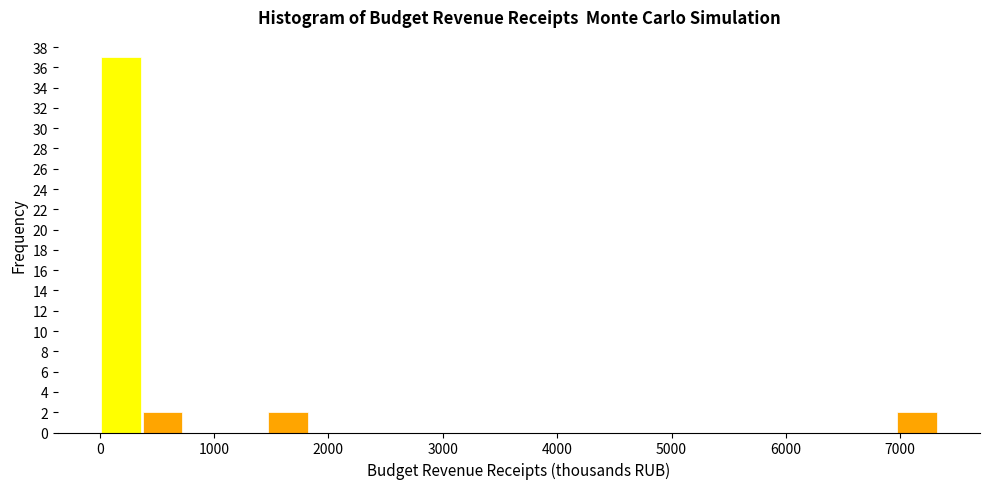

Read against the x-axis, roughly where is the centre of the tallest bar?

200